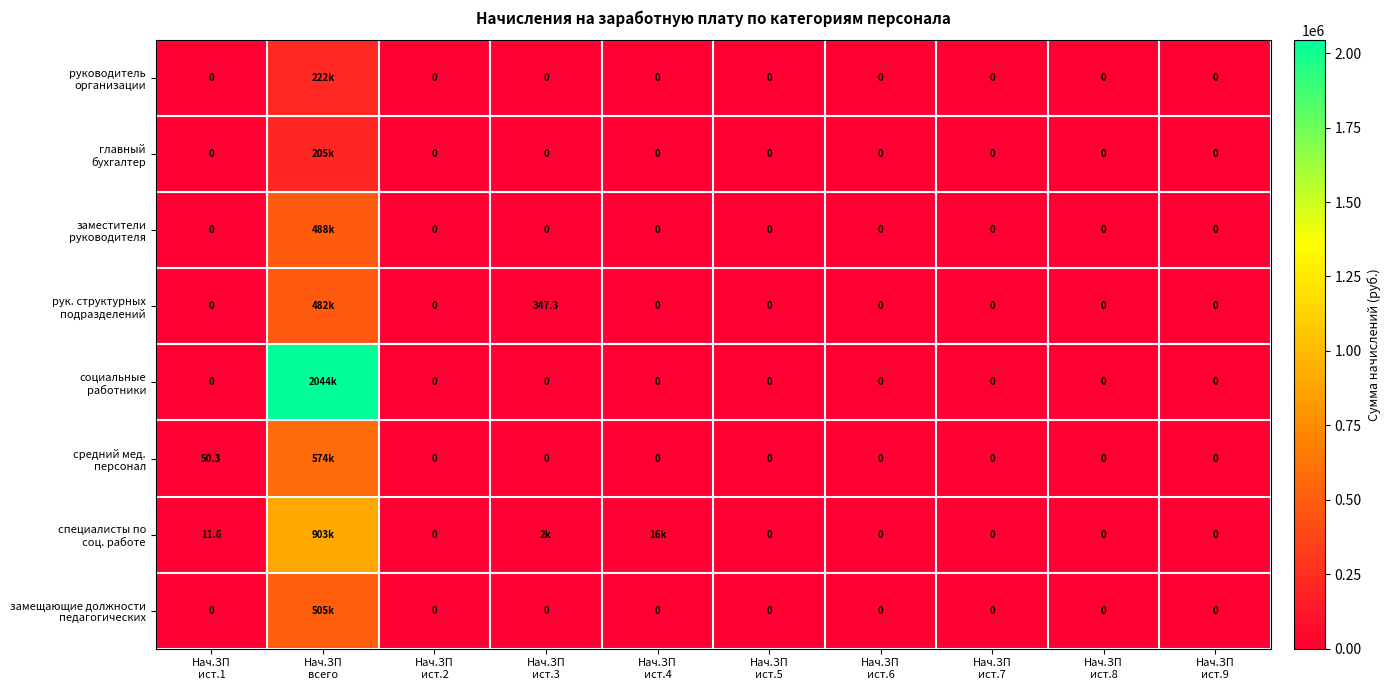

What is the sum of all специалисты по соц. работе values?

920672.5